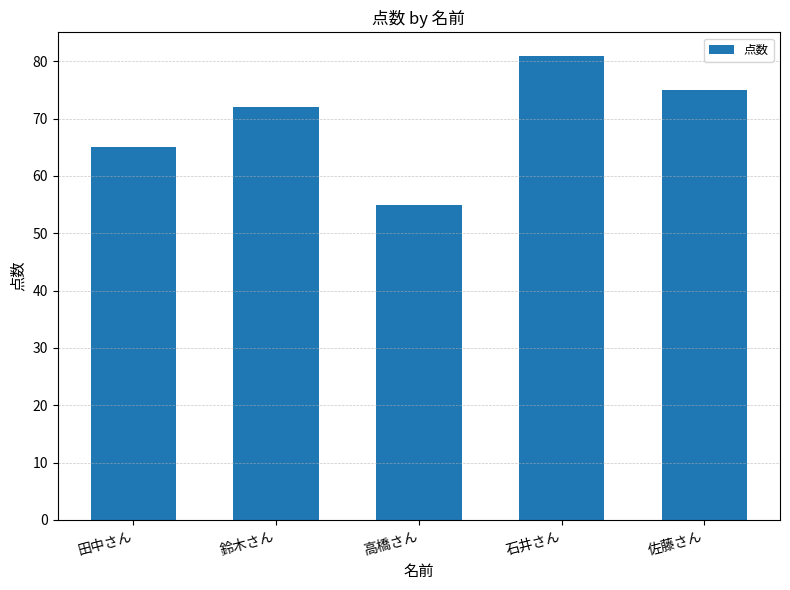

What is the difference between the maximum and second lowest values?

16